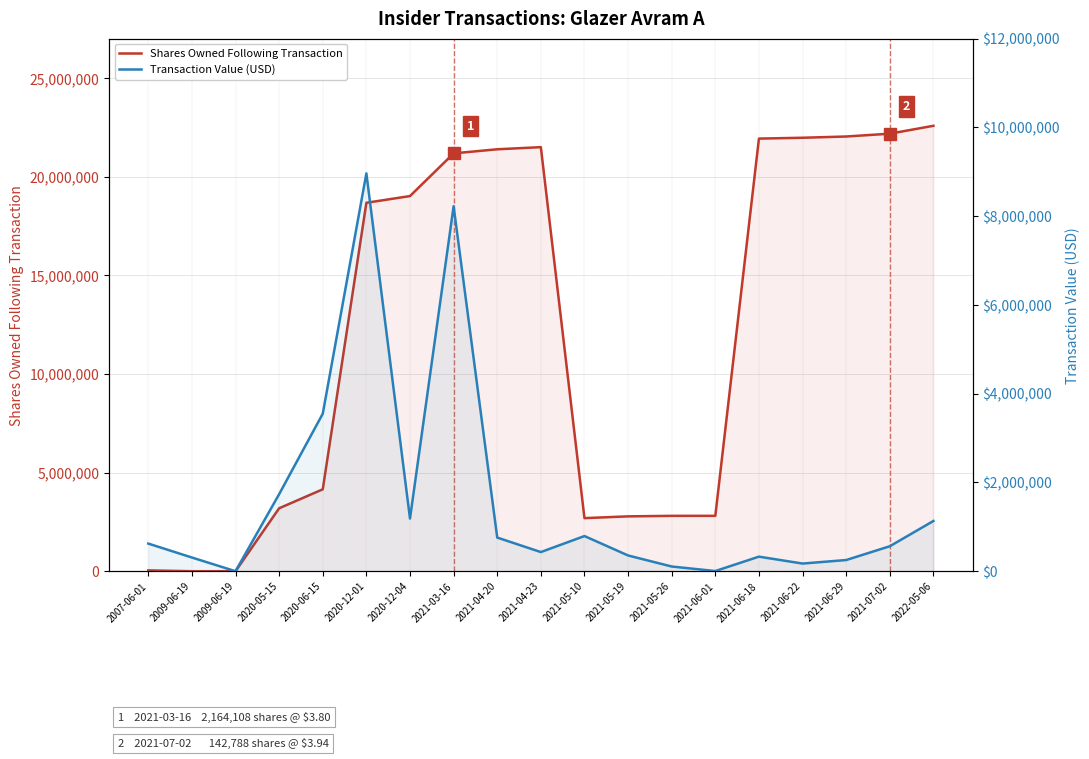

How many data points in Transaction Value (USD) are less than 562433?

9